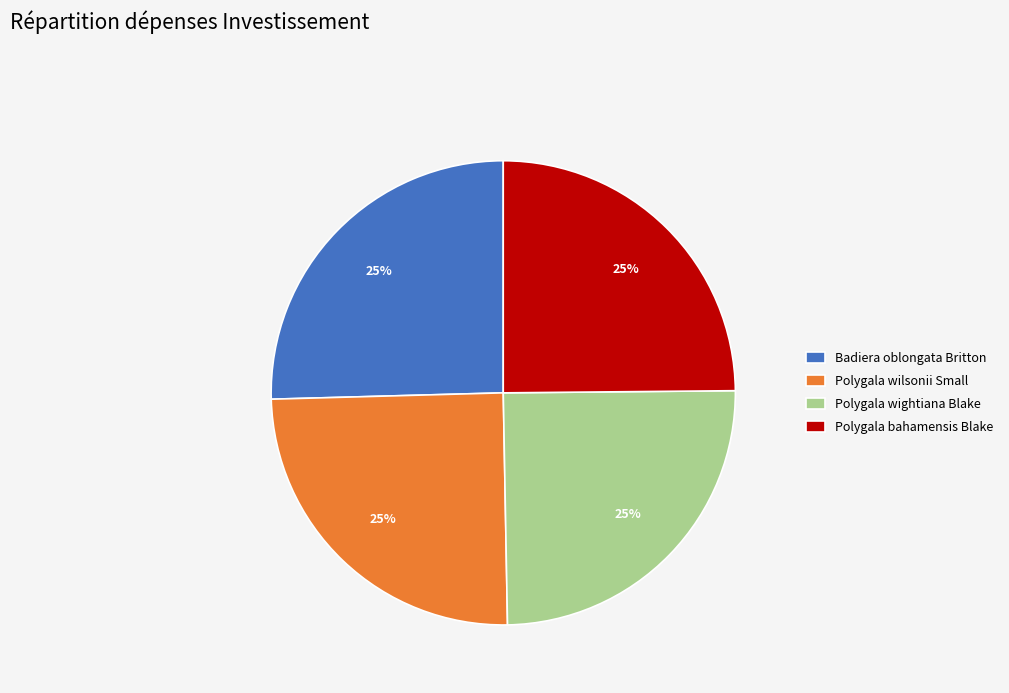

To the nearest percent, what percentage of the pie is Badiera oblongata Britton?

25%